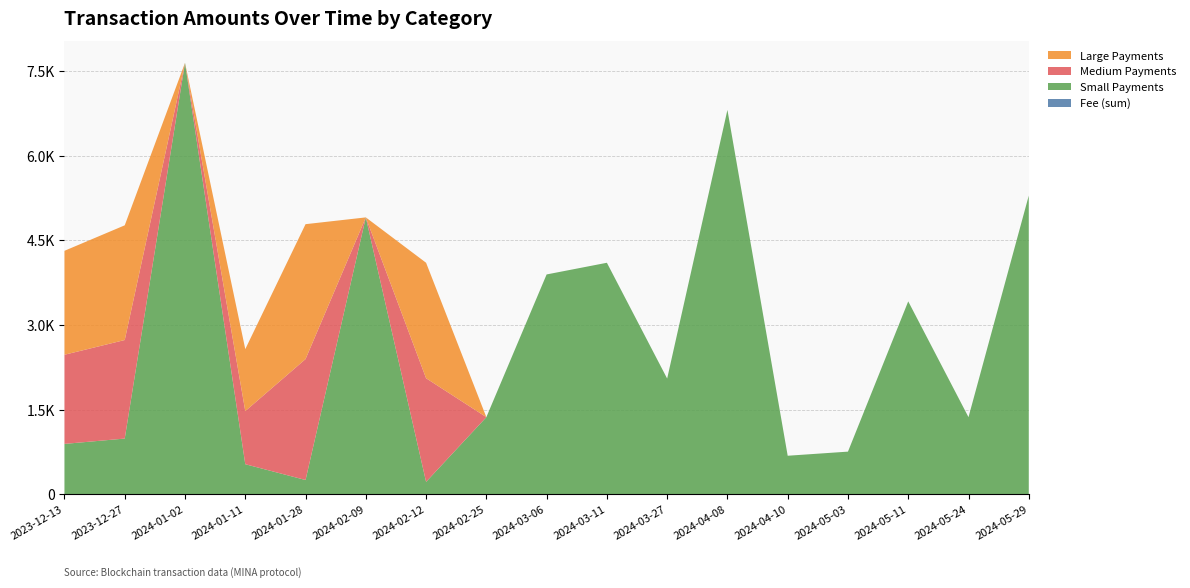

Reading left to right, list all the values displayed in this chart.

Fee (sum): 2023-12-13=0.0	2023-12-27=0.0	2024-01-02=0.0	2024-01-11=0.1	2024-01-28=0.0	2024-02-09=0.0	2024-02-12=0.1	2024-02-25=0.0	2024-03-06=0.0	2024-03-11=0.0	2024-03-27=0.0	2024-04-08=0.0	2024-04-10=0.0	2024-05-03=0.0	2024-05-11=0.0	2024-05-24=0.0	2024-05-29=0.0
Small Payments: 2023-12-13=893.9	2023-12-27=988.4	2024-01-02=7647.0	2024-01-11=534.0	2024-01-28=254.1	2024-02-09=4908.0	2024-02-12=220.8	2024-02-25=1368.0	2024-03-06=3897.0	2024-03-11=4104.0	2024-03-27=2052.0	2024-04-08=6813.0	2024-04-10=684.0	2024-05-03=757.0	2024-05-11=3420.0	2024-05-24=1368.0	2024-05-29=5294.0
Medium Payments: 2023-12-13=1579.9	2023-12-27=1746.6	2024-01-02=0.0	2024-01-11=941.1	2024-01-28=2143.1	2024-02-09=0.0	2024-02-12=1836.6	2024-02-25=0.0	2024-03-06=0.0	2024-03-11=0.0	2024-03-27=0.0	2024-04-08=0.0	2024-04-10=0.0	2024-05-03=0.0	2024-05-11=0.0	2024-05-24=0.0	2024-05-29=0.0
Large Payments: 2023-12-13=1842.2	2023-12-27=2032.8	2024-01-02=0.0	2024-01-11=1098.2	2024-01-28=2390.8	2024-02-09=0.0	2024-02-12=2046.6	2024-02-25=0.0	2024-03-06=0.0	2024-03-11=0.0	2024-03-27=0.0	2024-04-08=0.0	2024-04-10=0.0	2024-05-03=0.0	2024-05-11=0.0	2024-05-24=0.0	2024-05-29=0.0